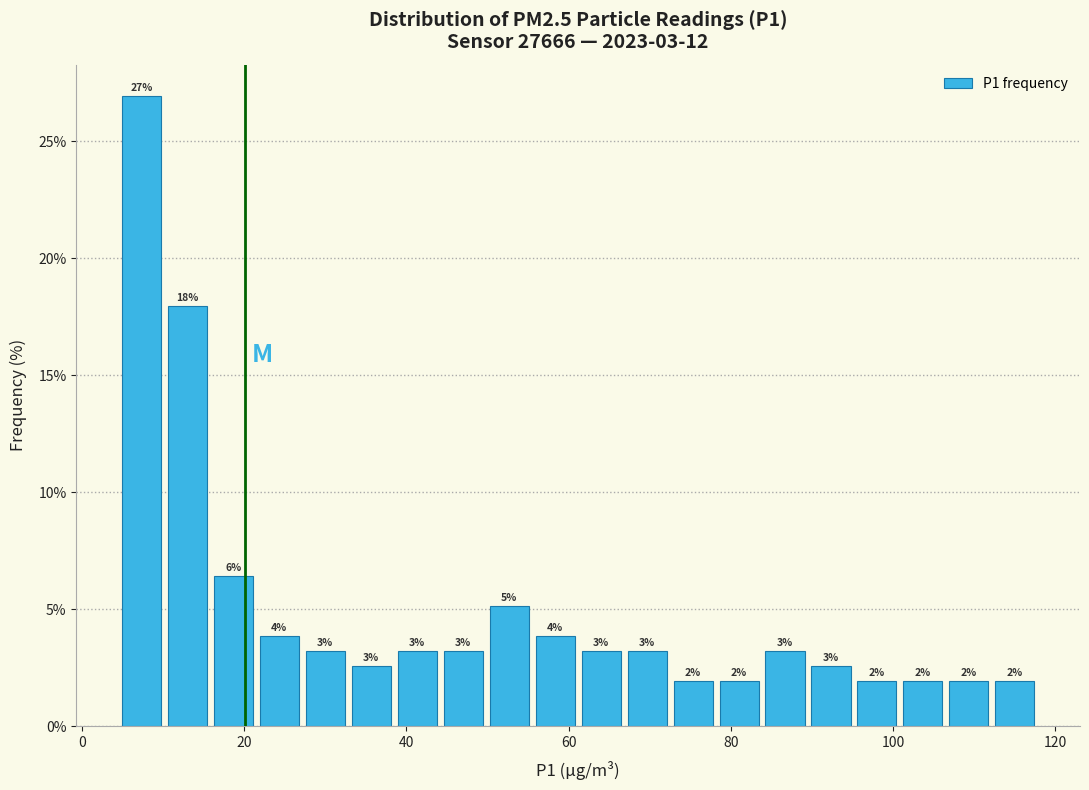

Read against the x-axis, roughly where is the centre of the tallest bar?

8